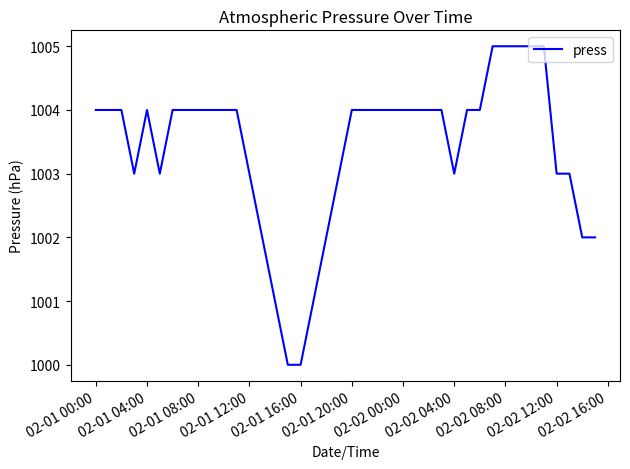

What is the difference between the maximum and minimum values?

5